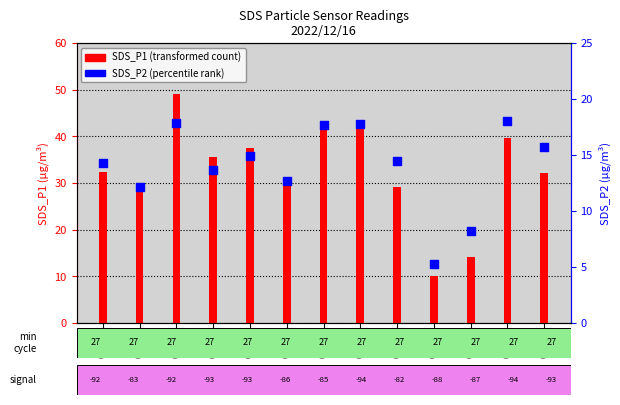

Which series reaches the minimum Y coordinate?

SDS_P2